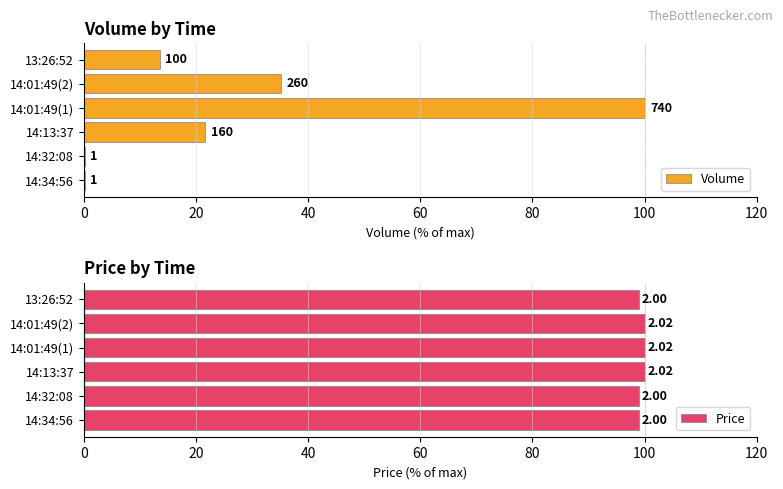

How many groups of bars are there?

6